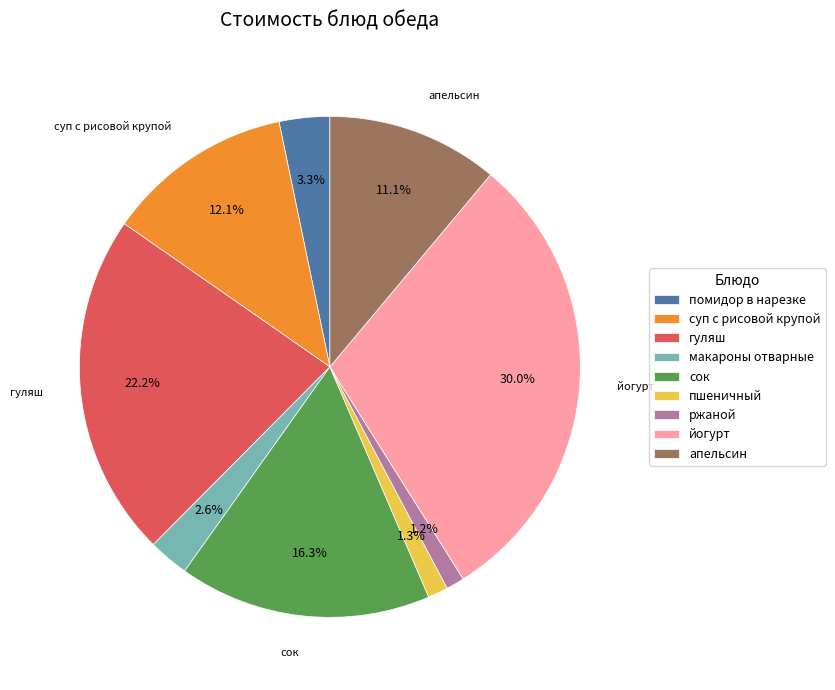

To the nearest percent, what is the combined percentage of гуляш and суп с рисовой крупой?

34%